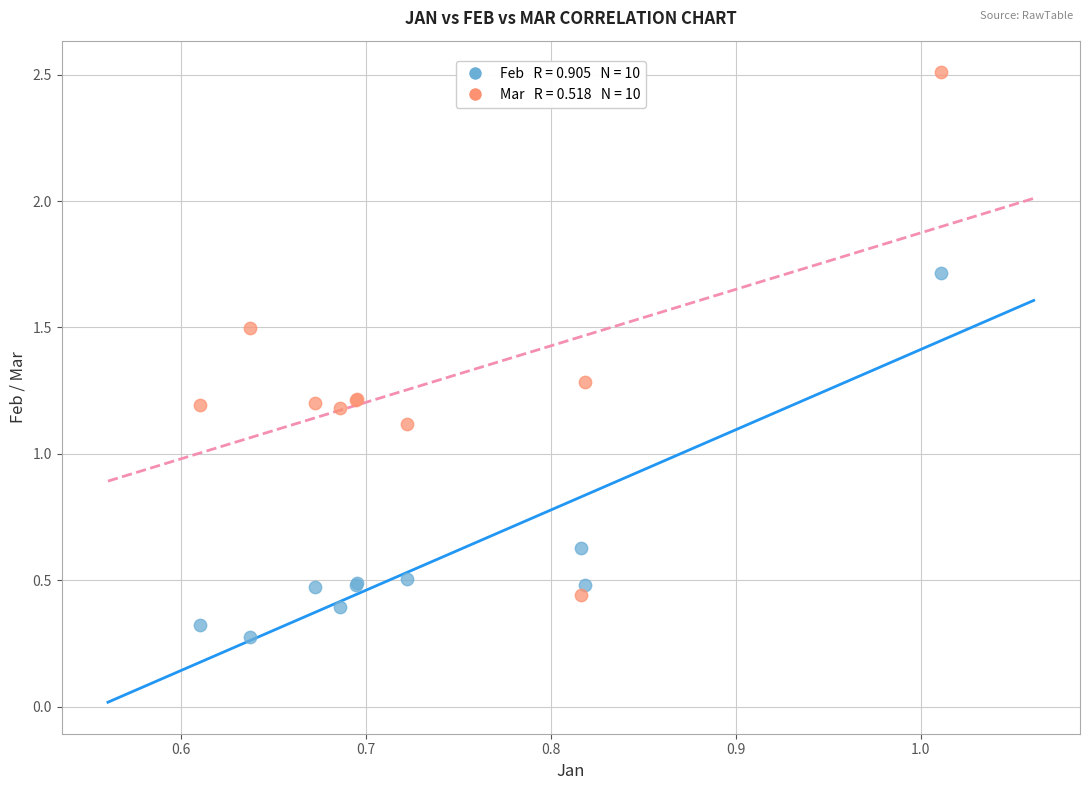

Across all series, what Y value is closest to 1?

1.1